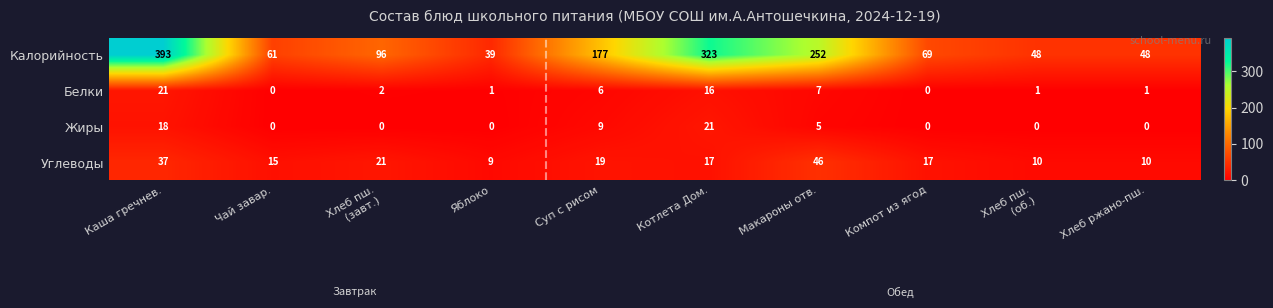

The value of Белки at Яблоко is 1. True or false?

True